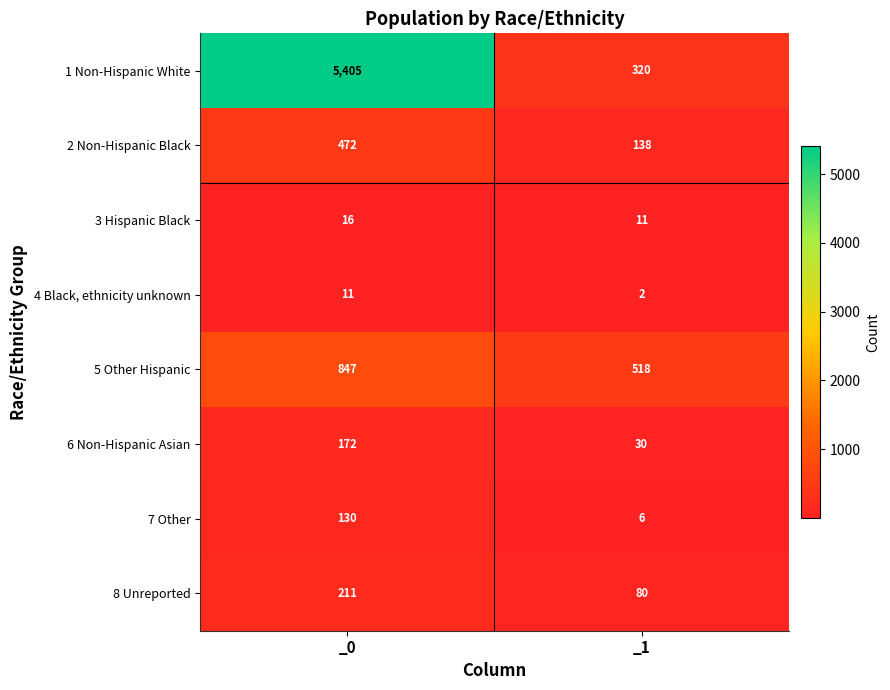

What is the approximate value of 7 Other at _1?

6